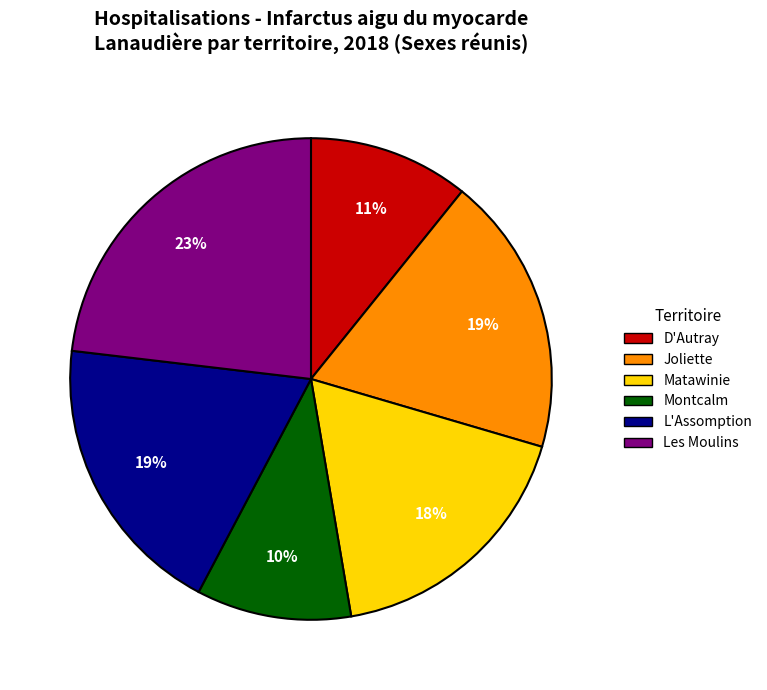

To the nearest percent, what is the difference between the L'Assomption and D'Autray slice percentages?

8%